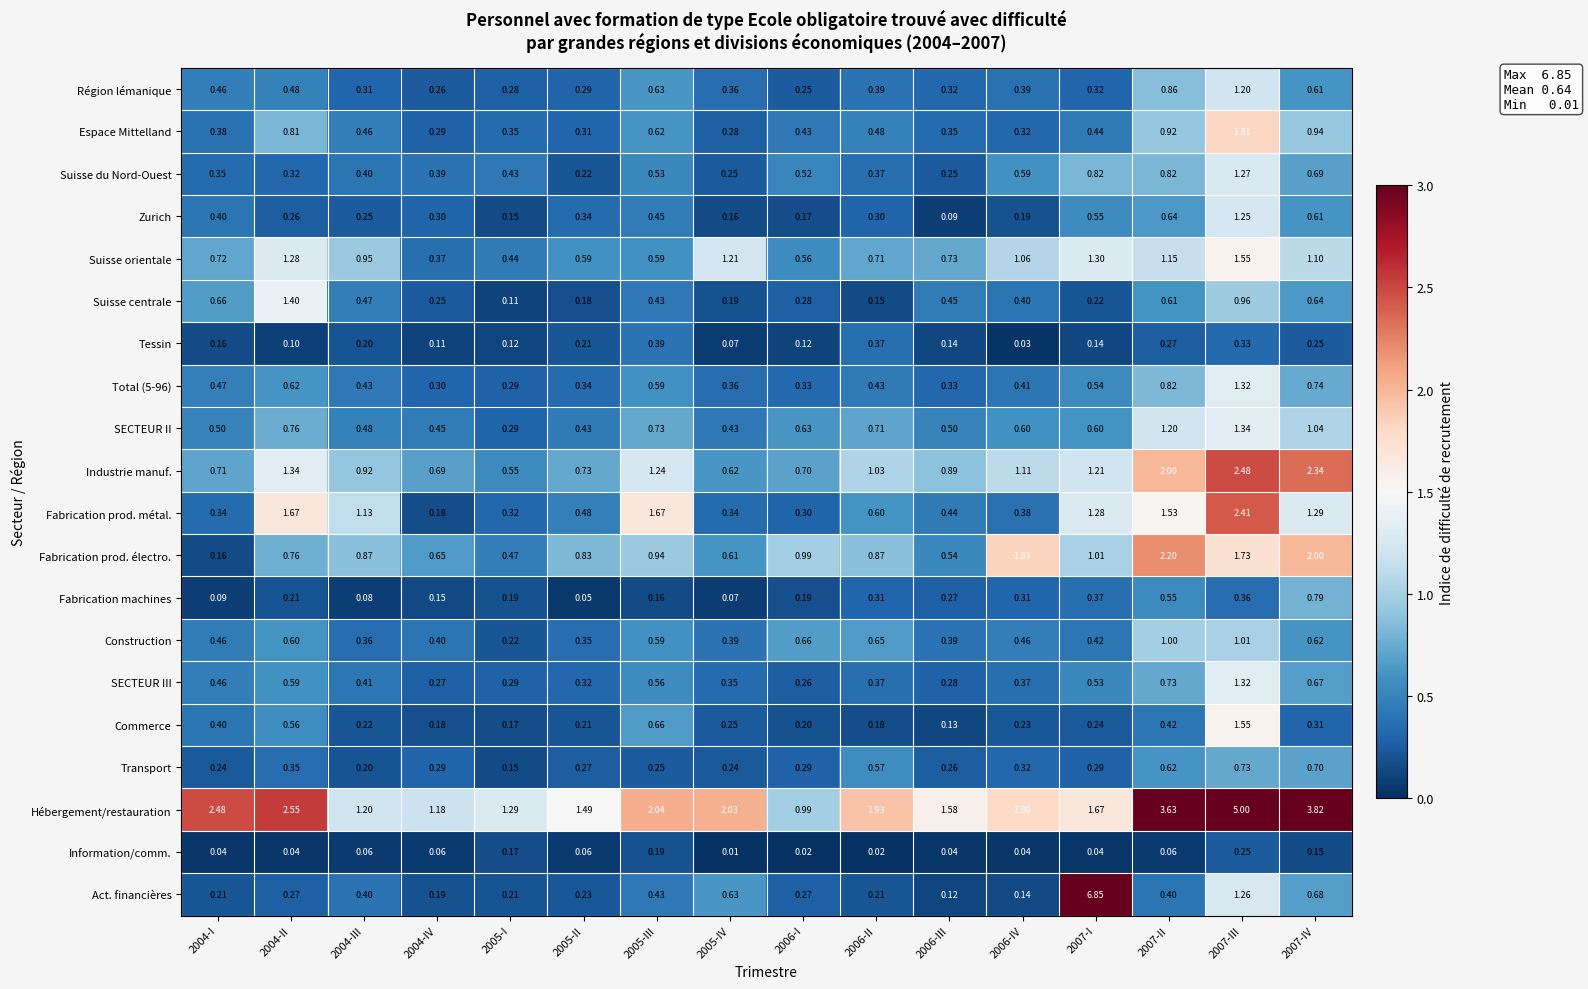

Which series has the largest total across all categories?

Hébergement/restauration